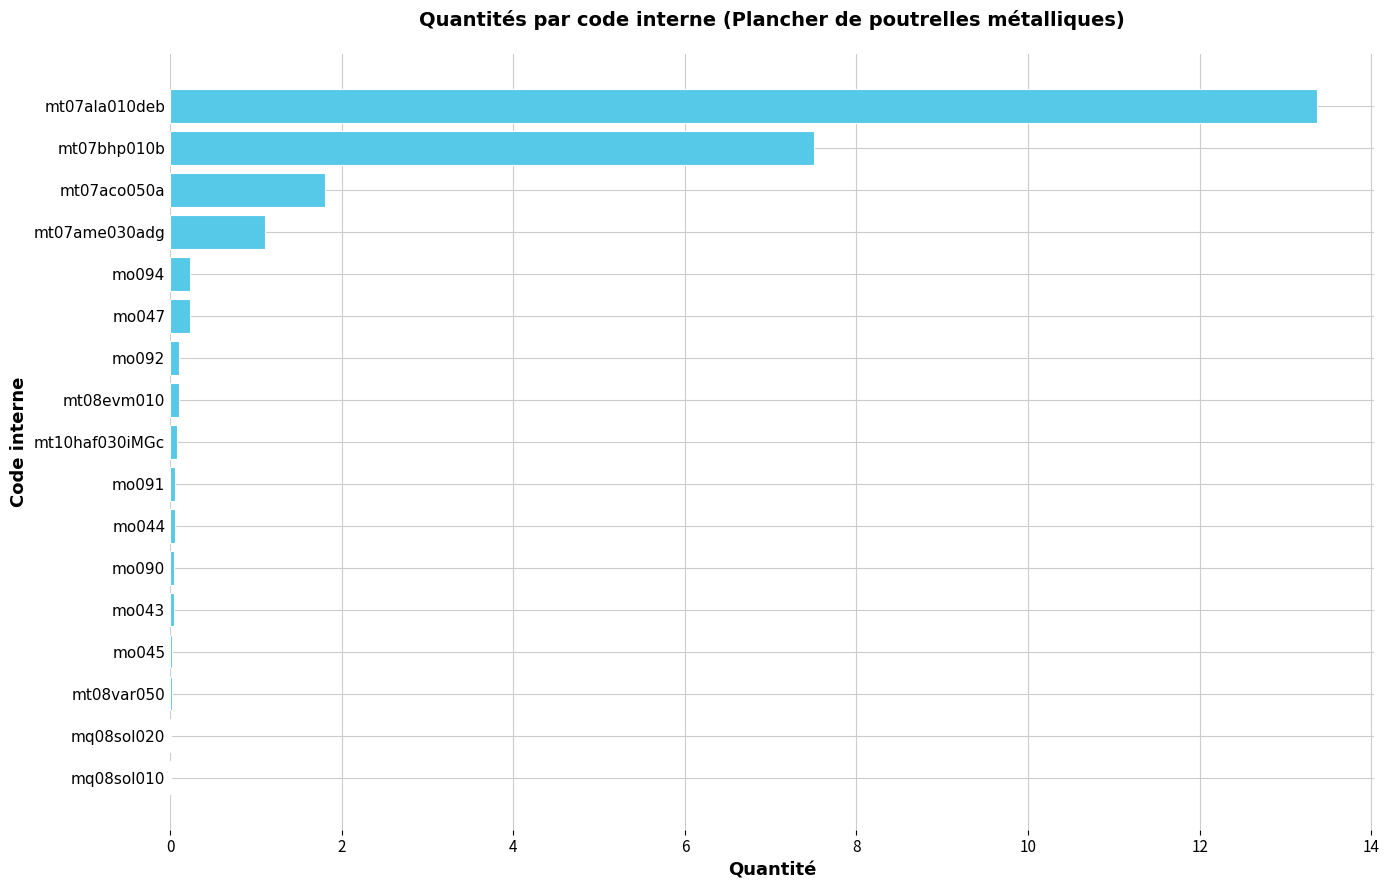

What is the greatest value displayed?

13.4